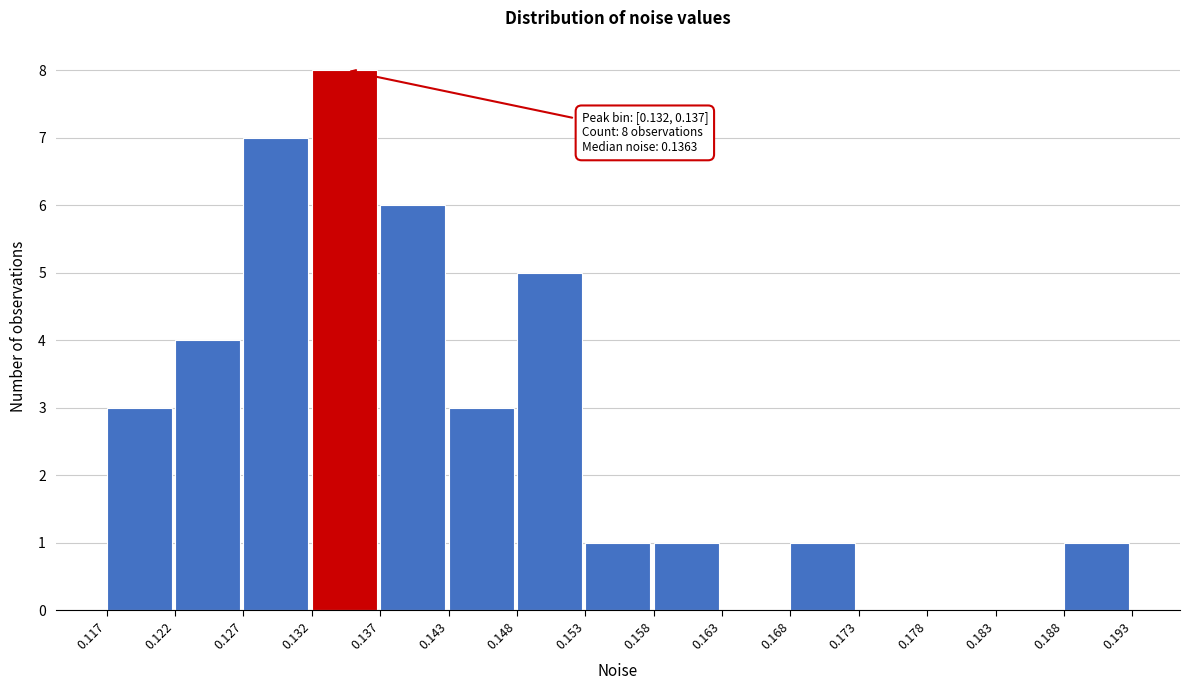

Over which range of the x-axis is the bar tallest?

0.132 to 0.137